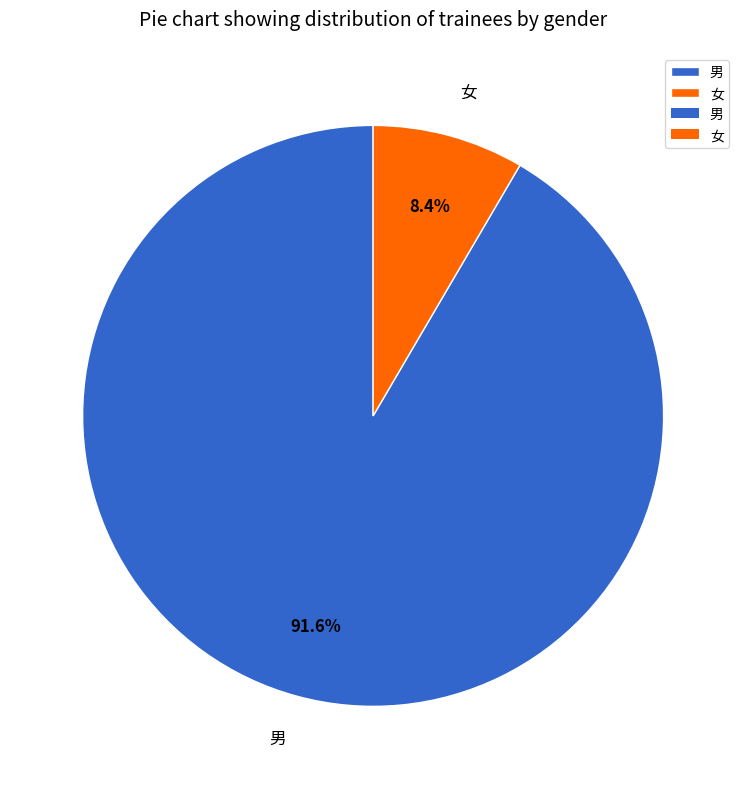

To the nearest percent, what is the difference between the largest and smallest slice percentages?

83%